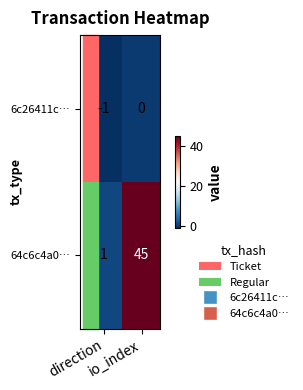

Which series has the widest spread of values?

64c6c4a0…